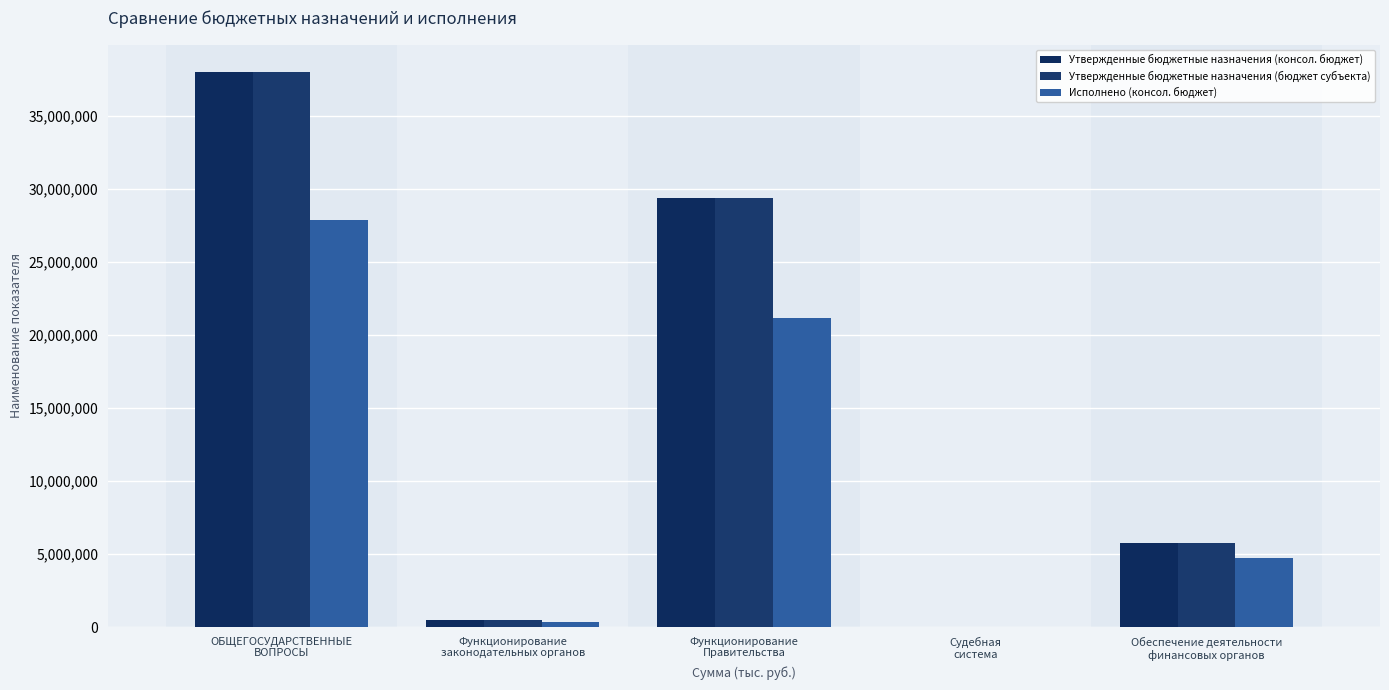

What is the spread (max minus min) of values at Обеспечение деятельности
финансовых органов?

1028218.5